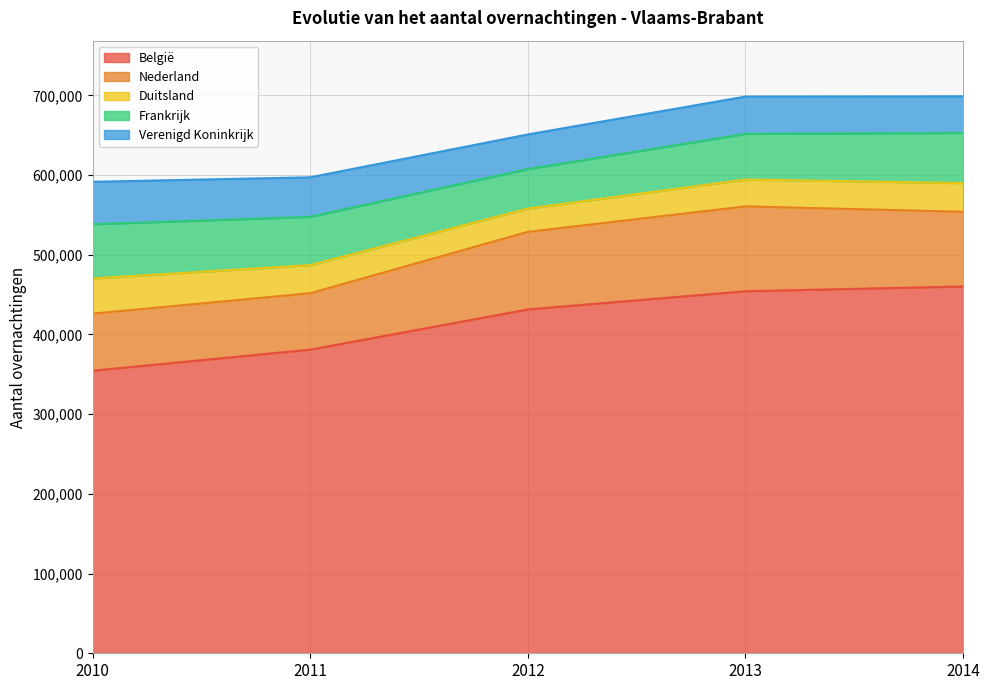

What are all the series names shown in the legend?

België, Nederland, Duitsland, Frankrijk, Verenigd Koninkrijk